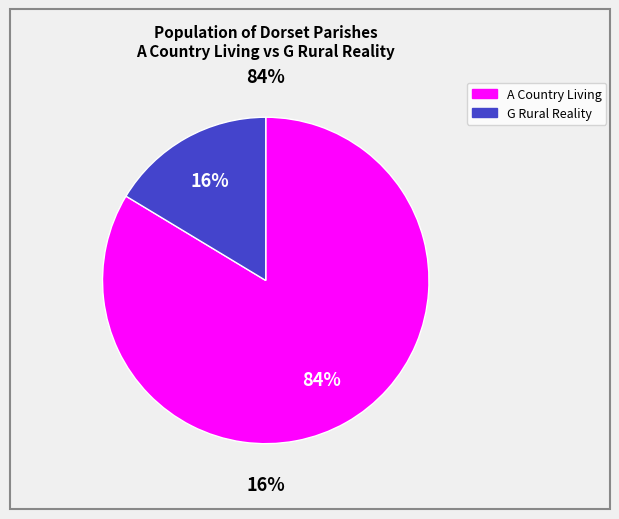

Which series has the largest range (max minus min)?

A Country Living